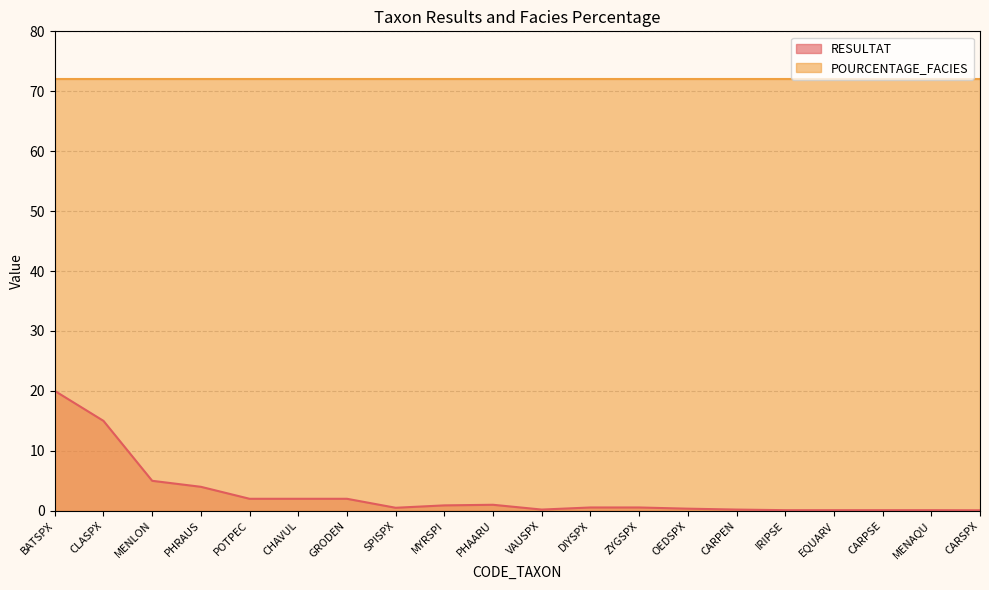

Where is the first local maximum?

PHAARU